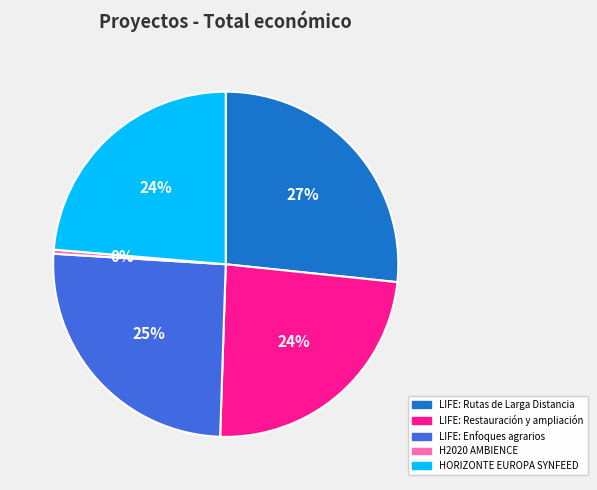

Is it true that LIFE: Rutas de Larga Distancia is 12% of the pie?

False